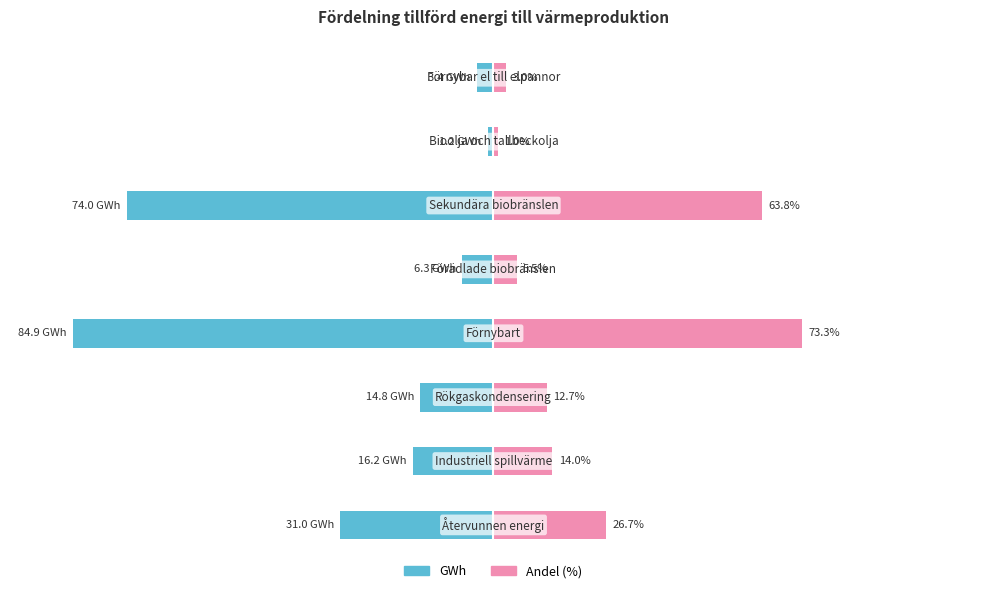

How many groups of bars are there?

8